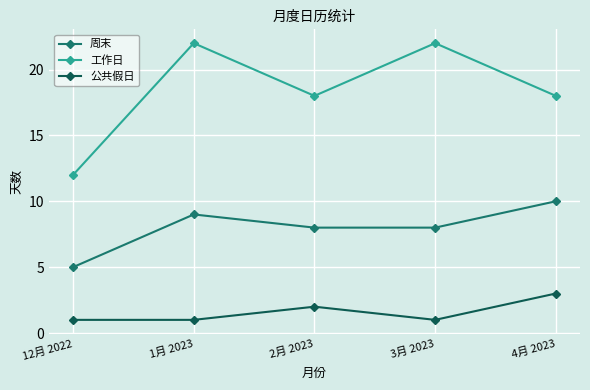

True or false: 周末 has a value of 2 at 3月 2023.

False